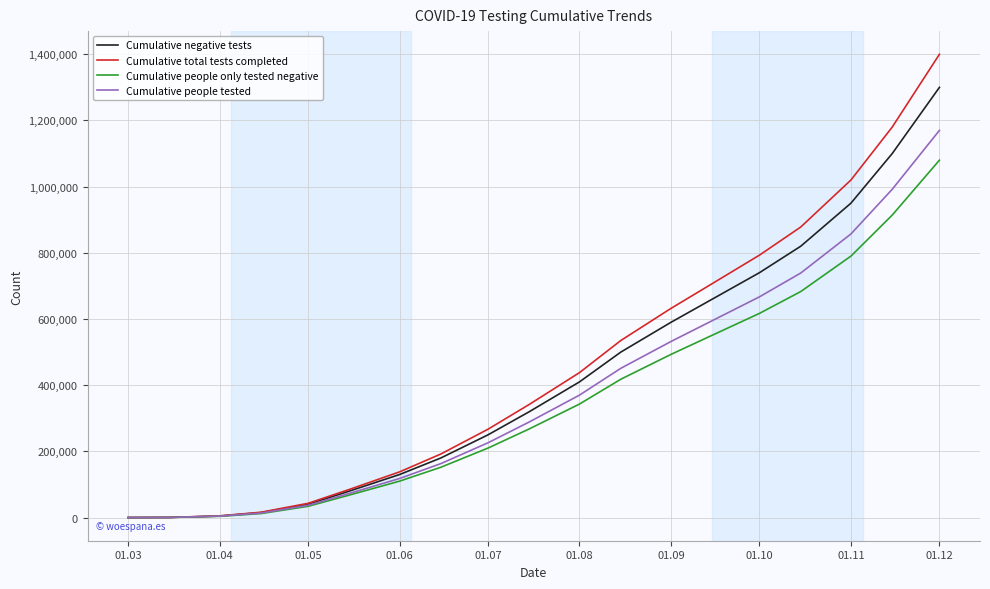

What are all the series names shown in the legend?

Cumulative negative tests, Cumulative total tests completed, Cumulative people only tested negative, Cumulative people tested